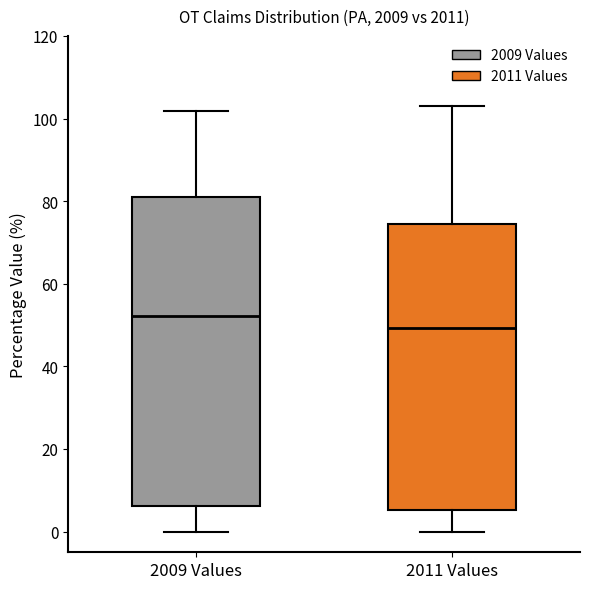

Which box is the tallest, from its lower edge to its upper edge?

2009 Values